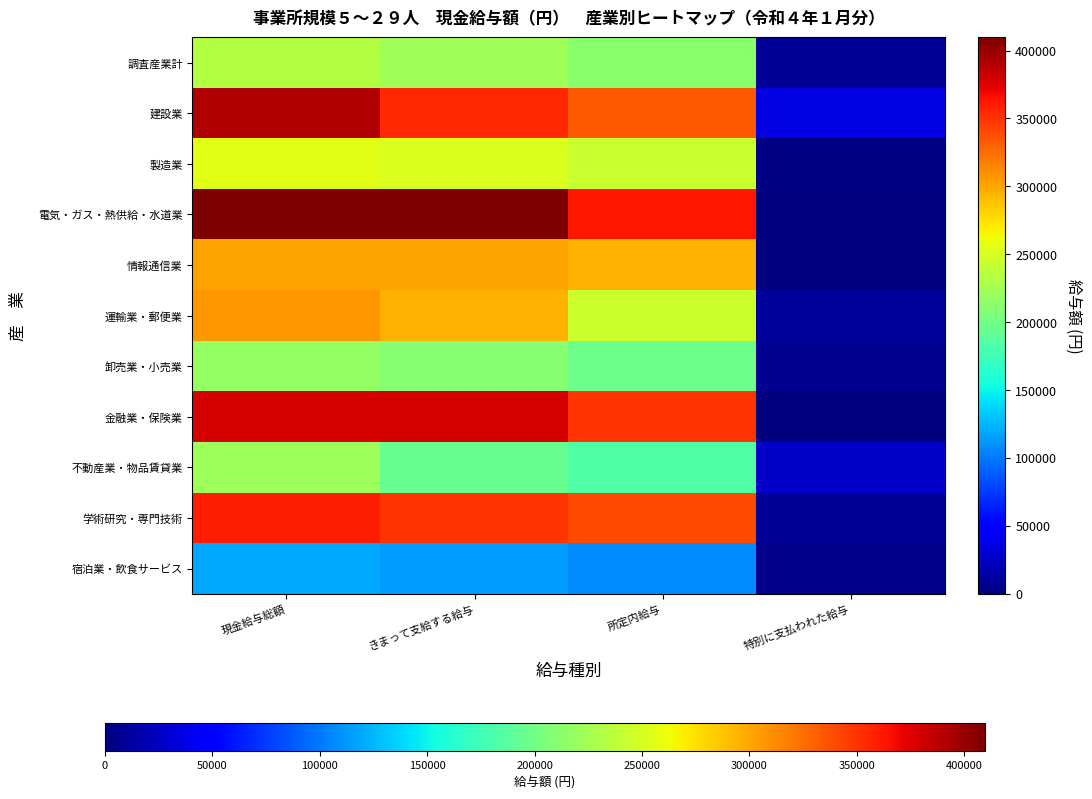

Which has a higher value, 所定内給与 or 特別に支払われた給与?

所定内給与